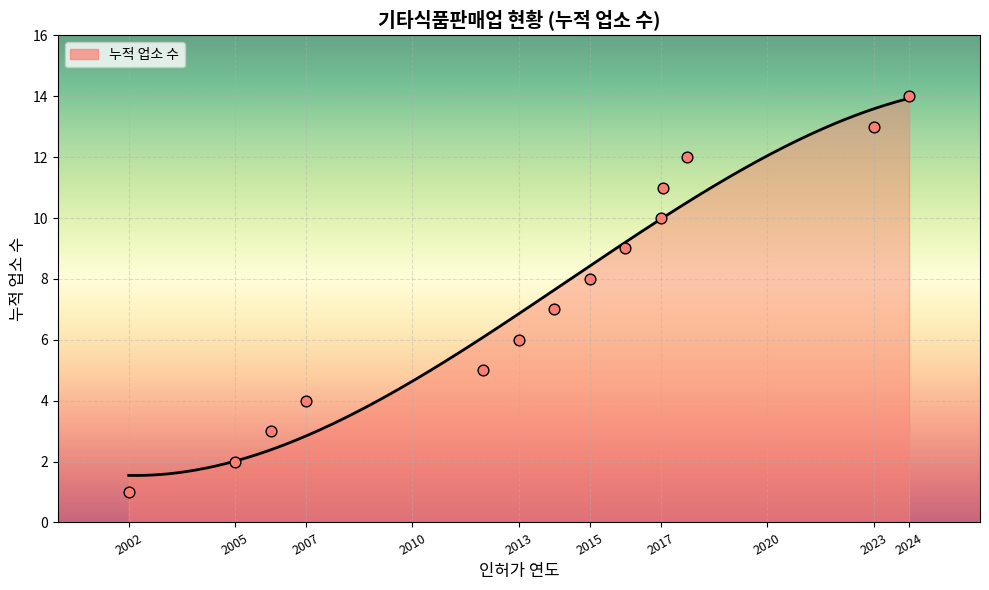

Which has a higher value, 2005 or 2024?

2024